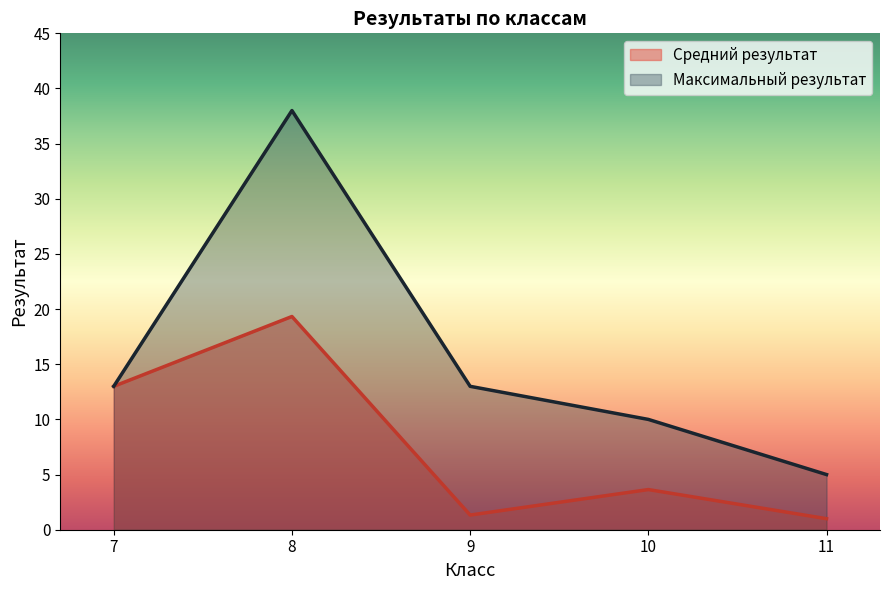

Which category has the lowest value across all series?

11